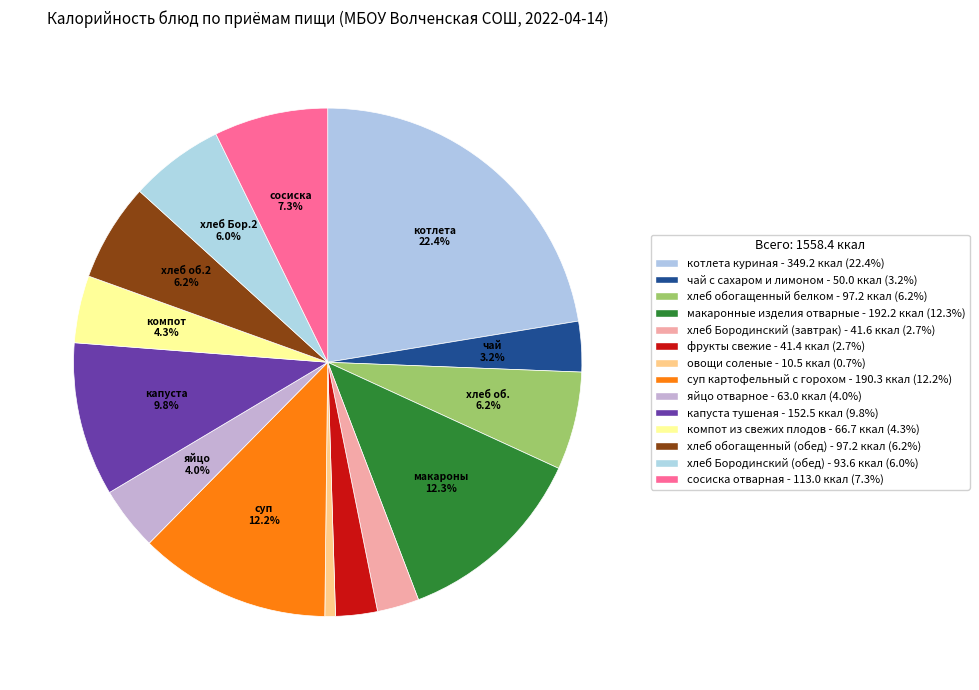

Count the number of slices in the pie.

14